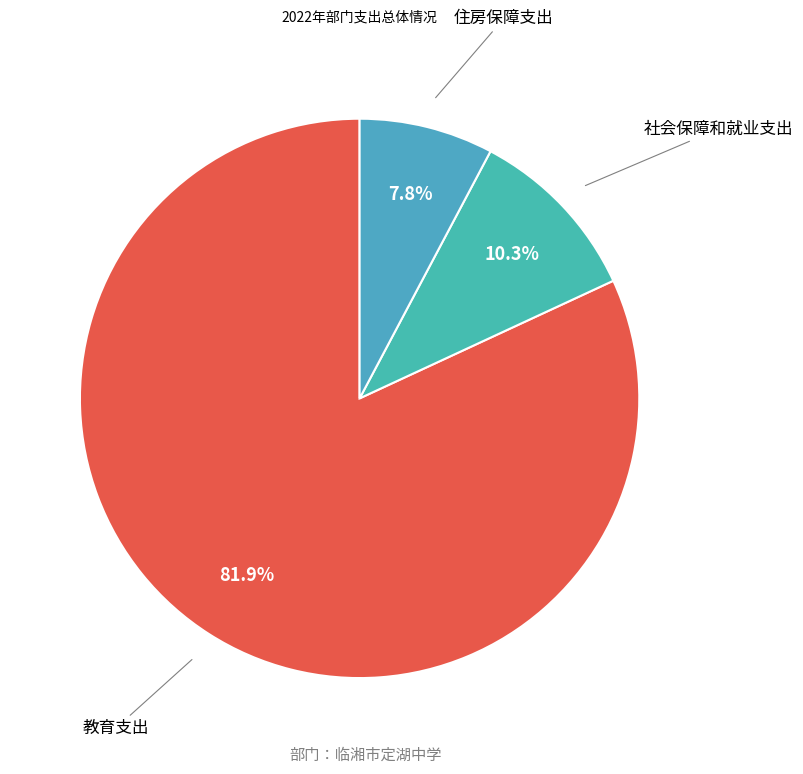

What portion of the pie excludes 住房保障支出?

92.2%